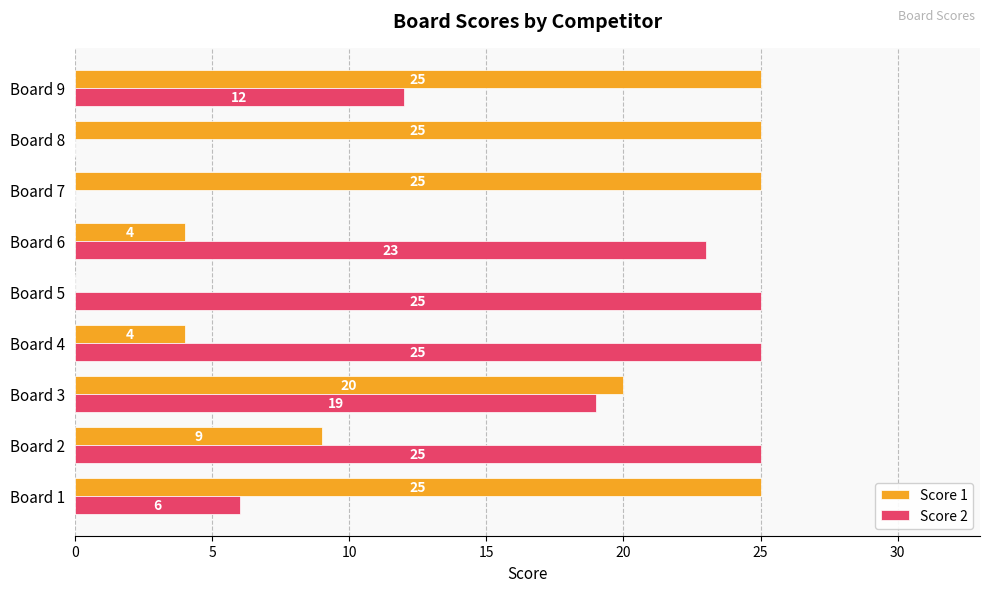

Is the value of Score 1 at Board 9 greater than the value of Score 2 at Board 8?

Yes